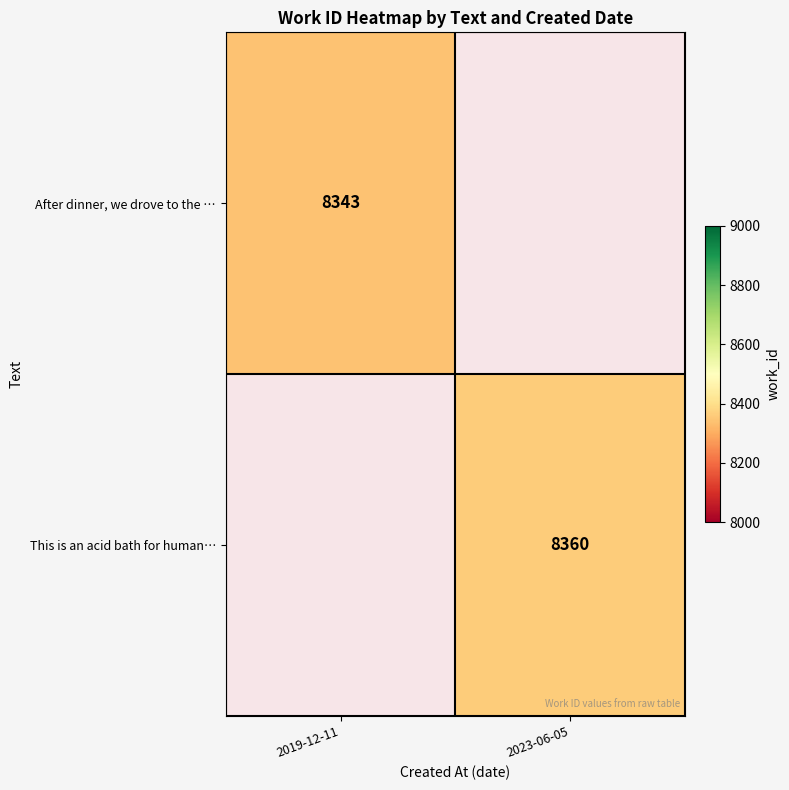

Which category has the lowest value across all series?

2023-06-05